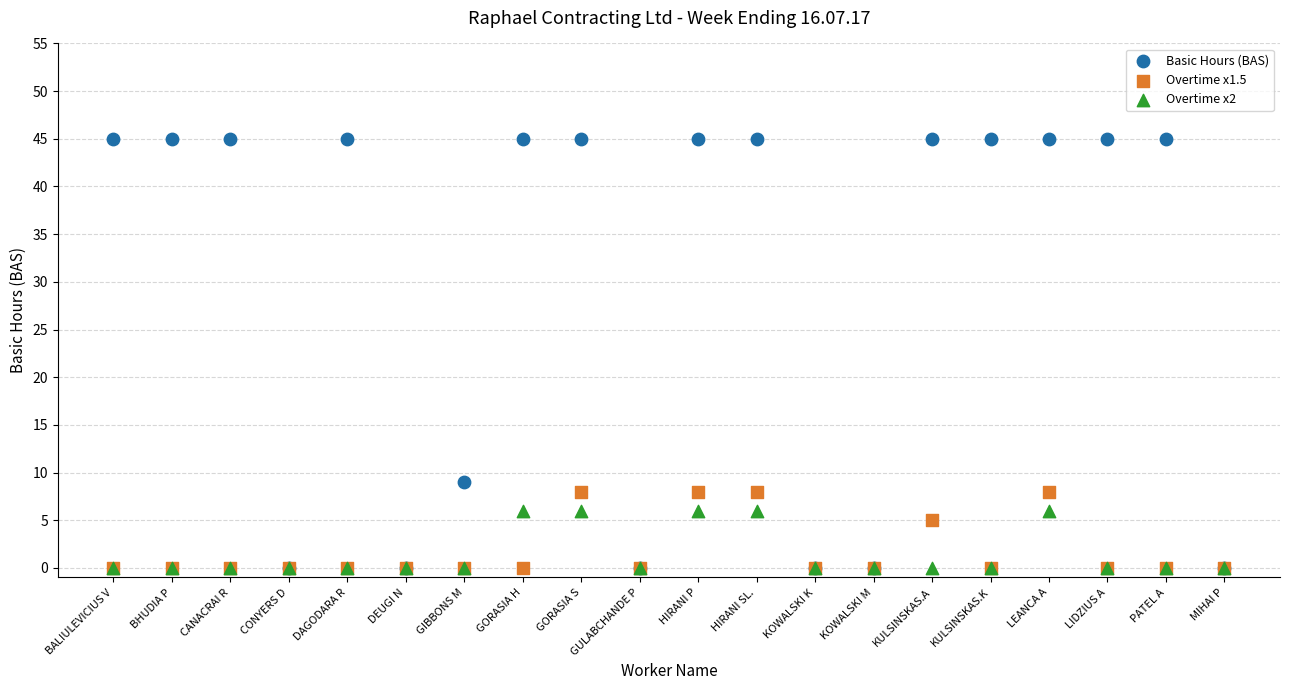

What are all the series names shown in the legend?

Basic Hours (BAS), Overtime x1.5, Overtime x2